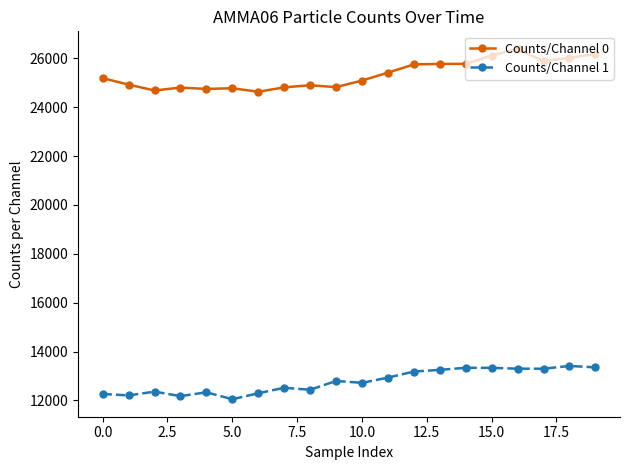

Which series has the largest total across all categories?

Counts/Channel 0